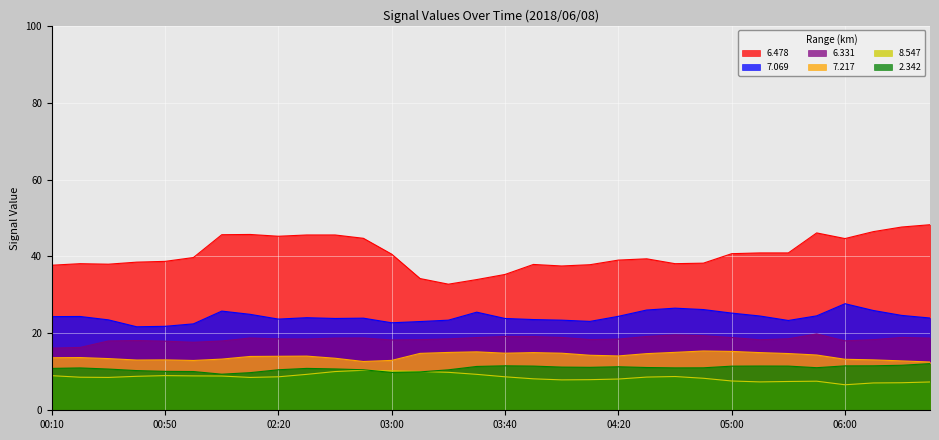

What is the total value across all series at 06:00?

121.9